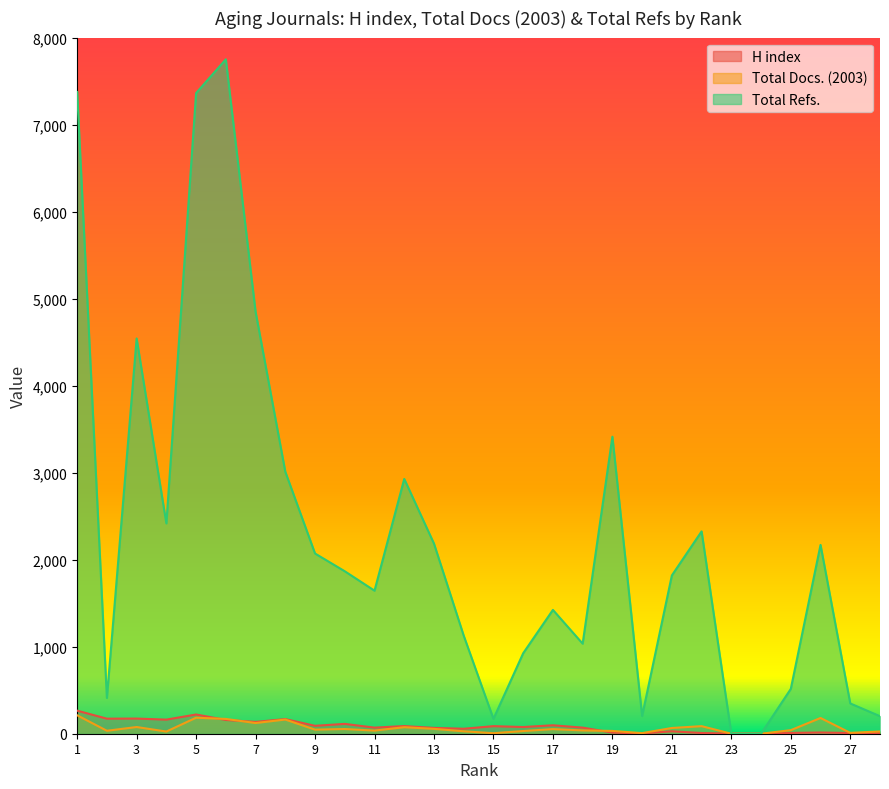

Between 2 and 27, which series saw the biggest shift?

H index